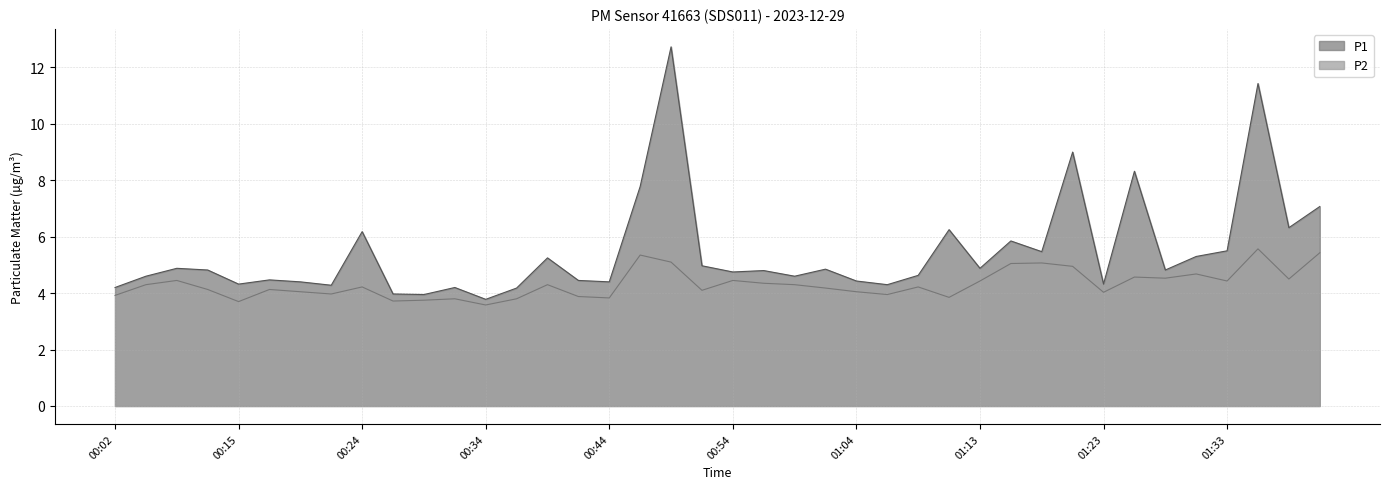

True or false: P2 and P1 intersect in this chart.

False